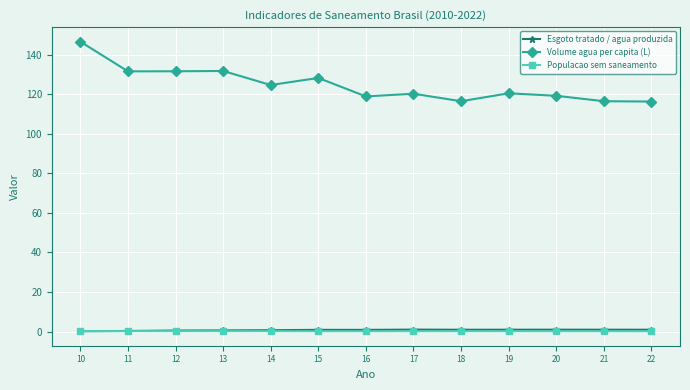

Which series has the largest total across all categories?

Volume agua per capita (L)